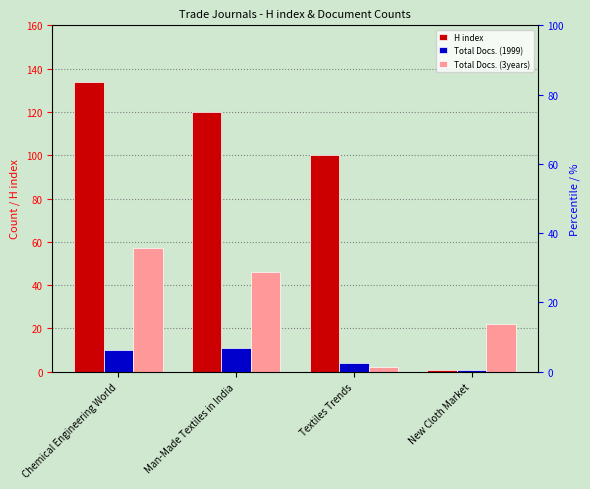

Which category has the highest value across all series?

Chemical Engineering World